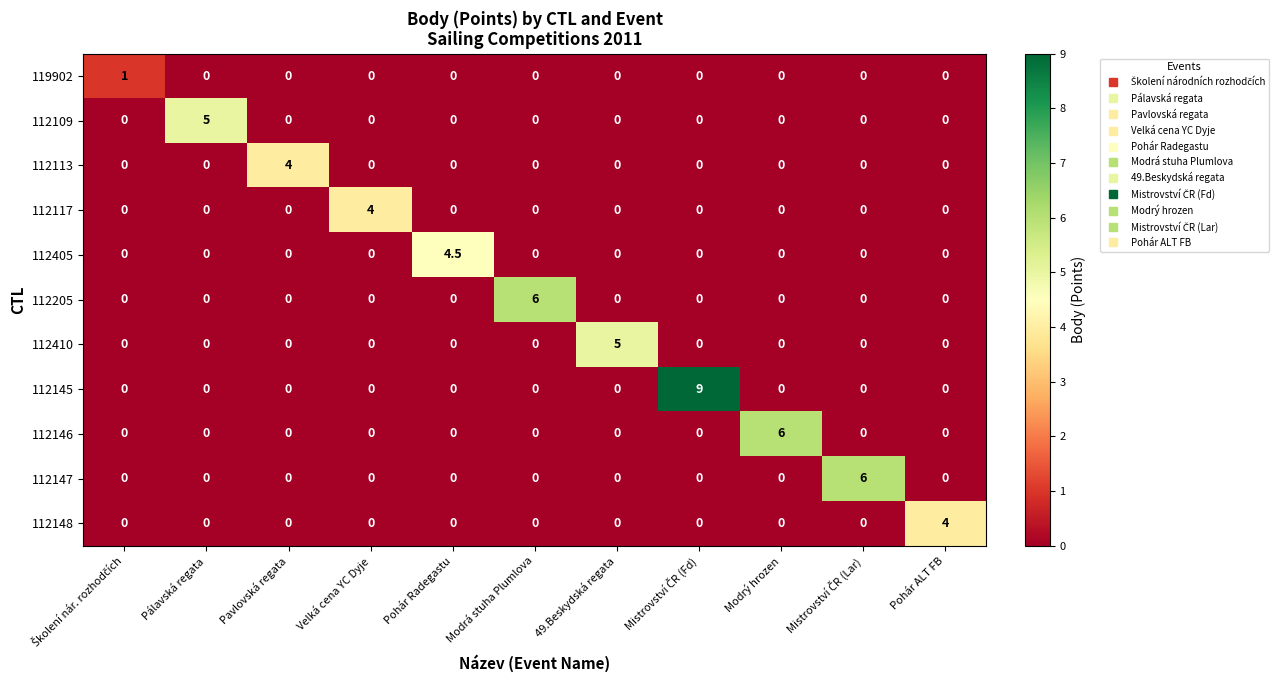

At which label does 112410 reach its peak?

49.Beskydská regata